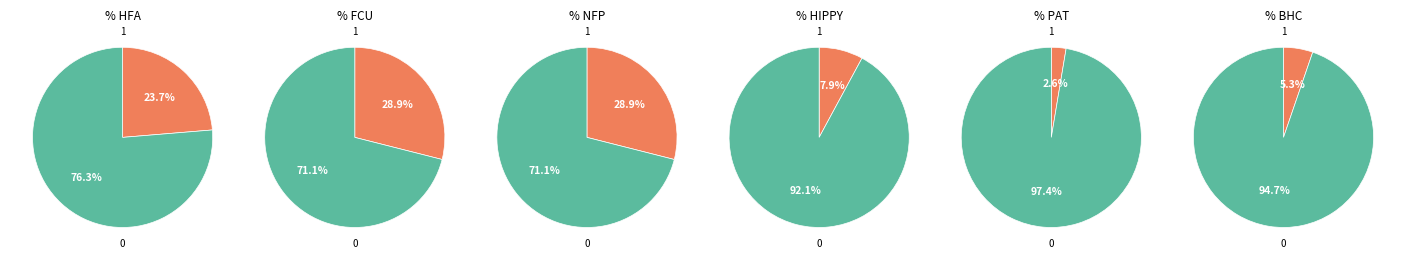

Does Home Instruction for Parents of Preschool Youngsters (HIPPY) represent more than half of the total?

No